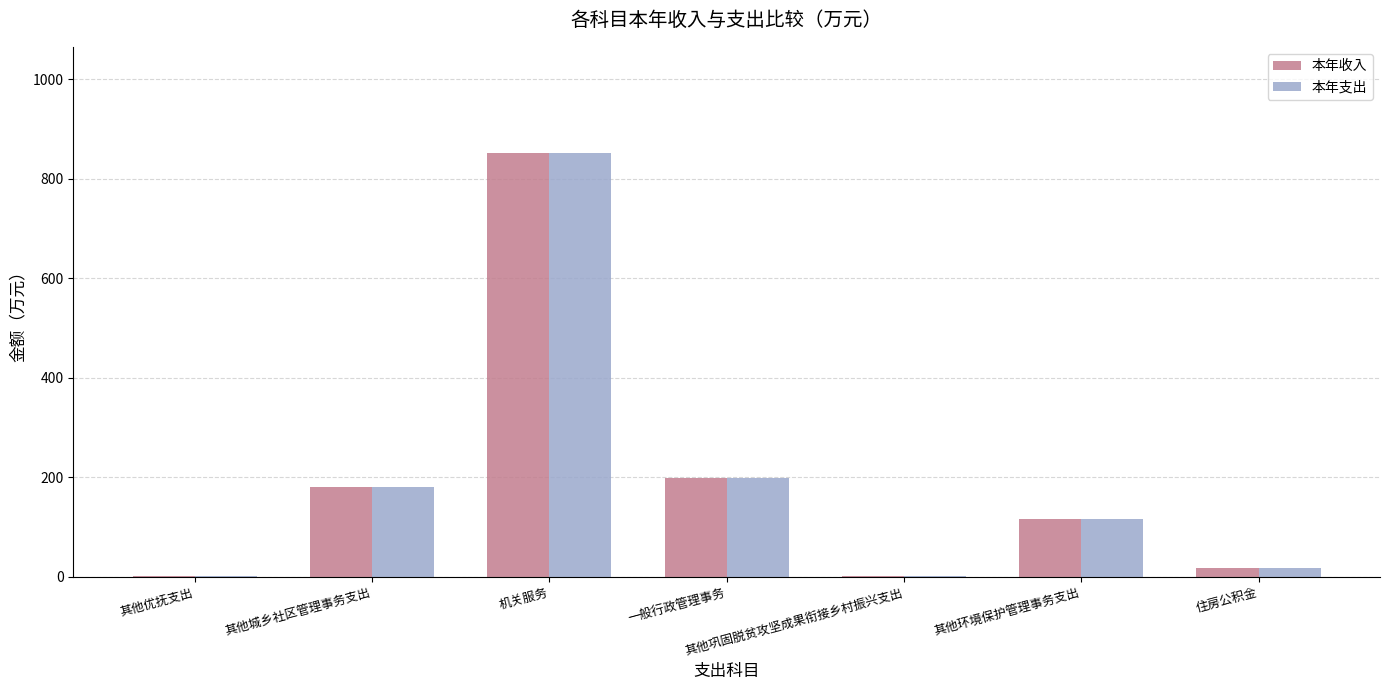

The value of 本年支出 at 其他环境保护管理事务支出 is 67.4. True or false?

False